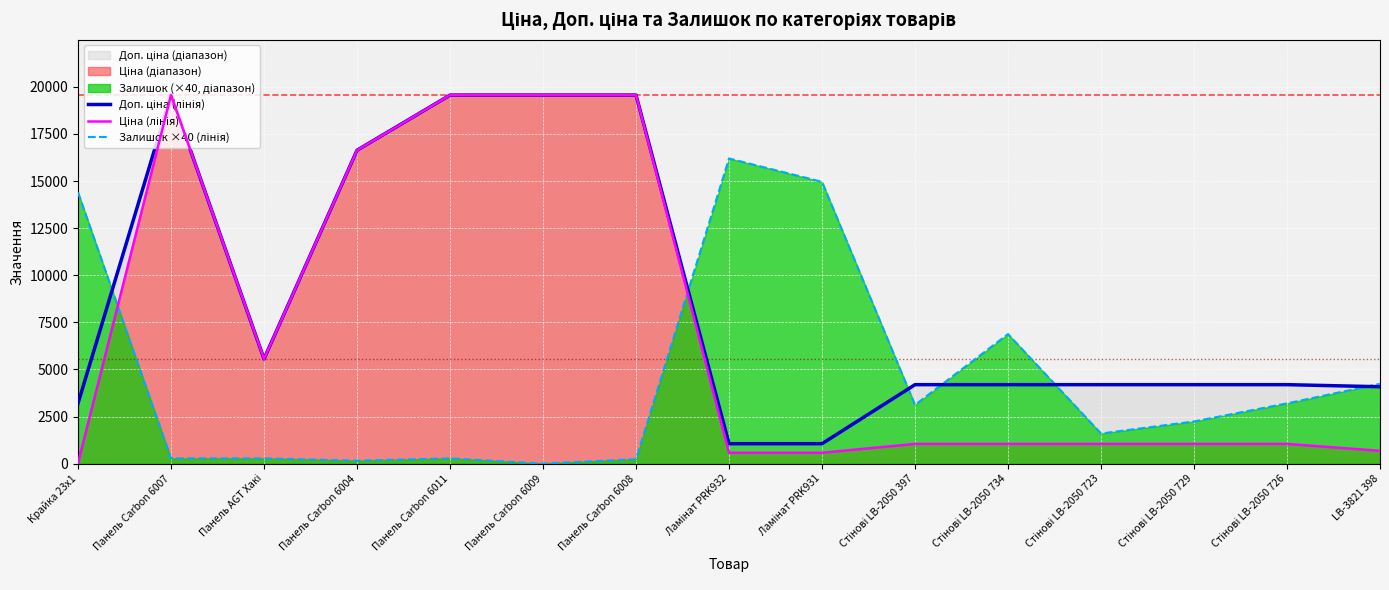

Between Панель Carbon 6008 and Стінові LB-2050 726, which is larger?

Панель Carbon 6008